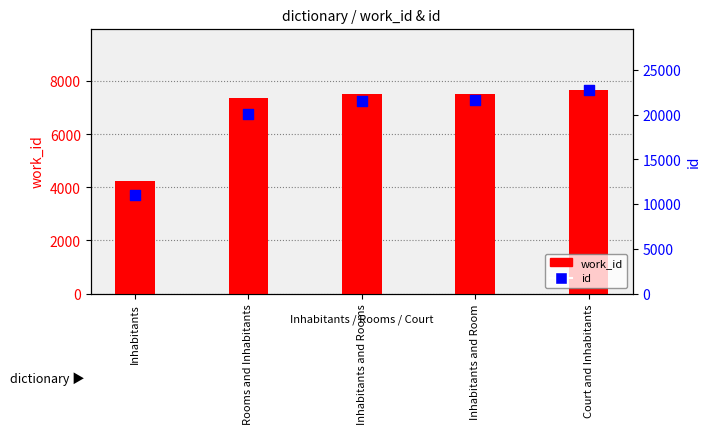

Is the value of work_id at Inhabitants and Room greater than the value of id at Inhabitants and Rooms?

No